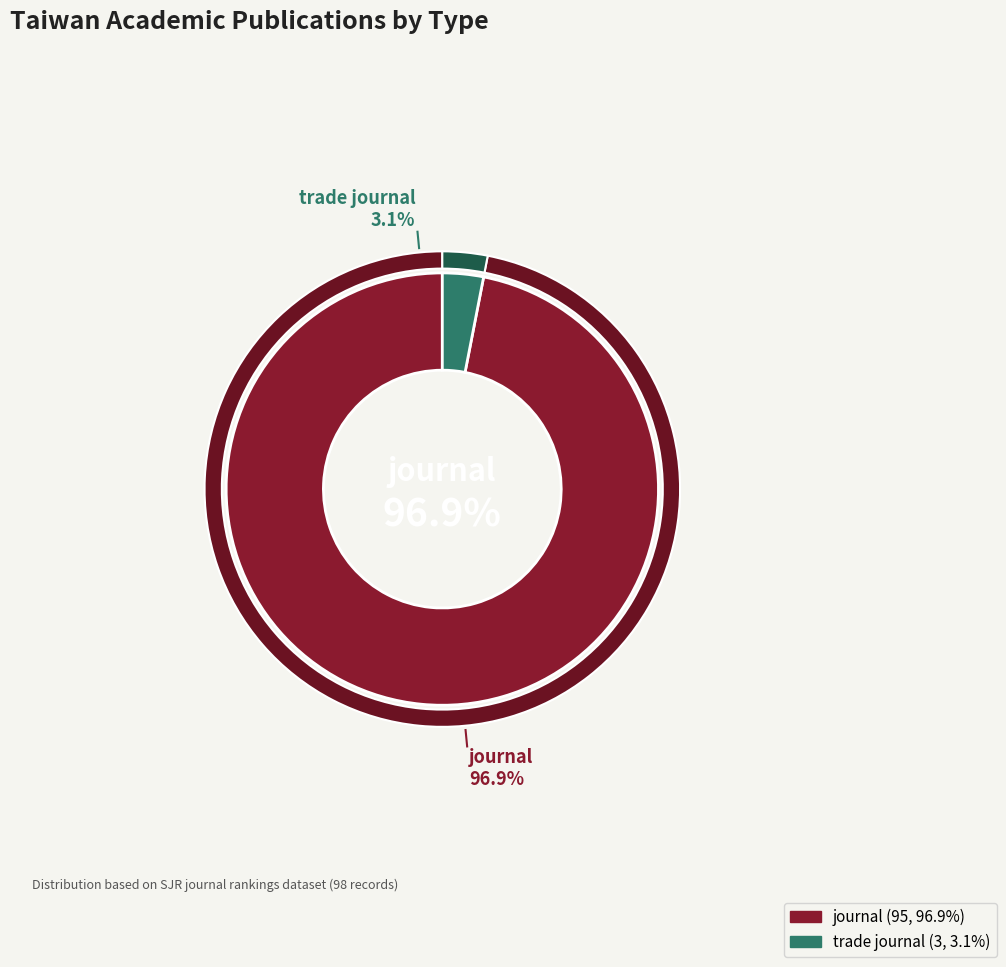

What is the largest slice in the pie chart?

journal